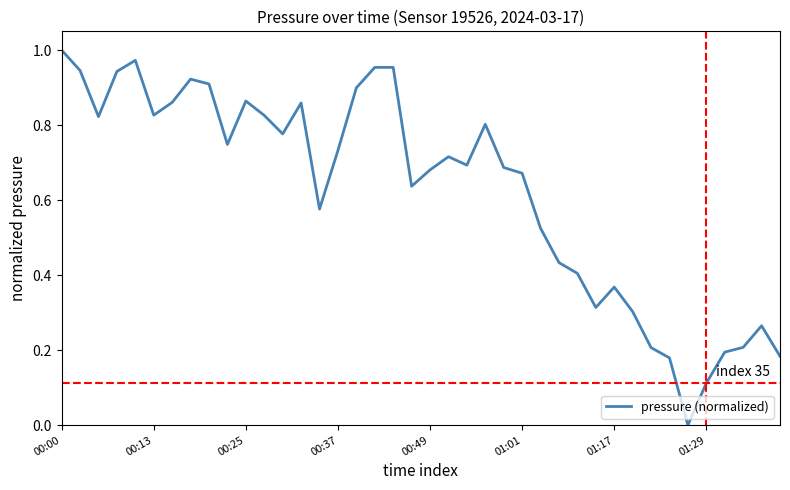

Does the chart display data point markers on the line(s)?

No